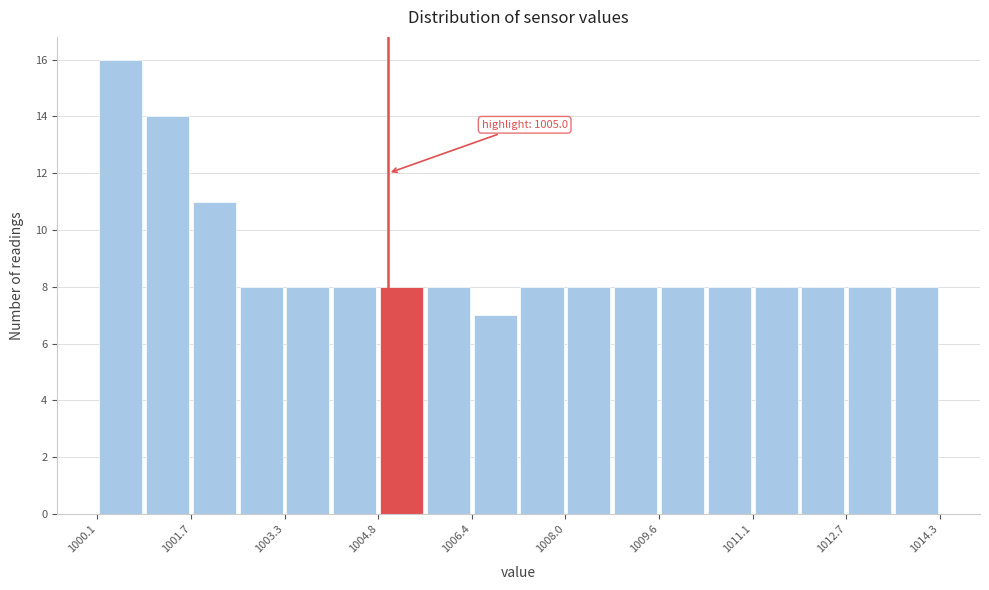

Read against the x-axis, roughly where is the centre of the tallest bar?

1000.4